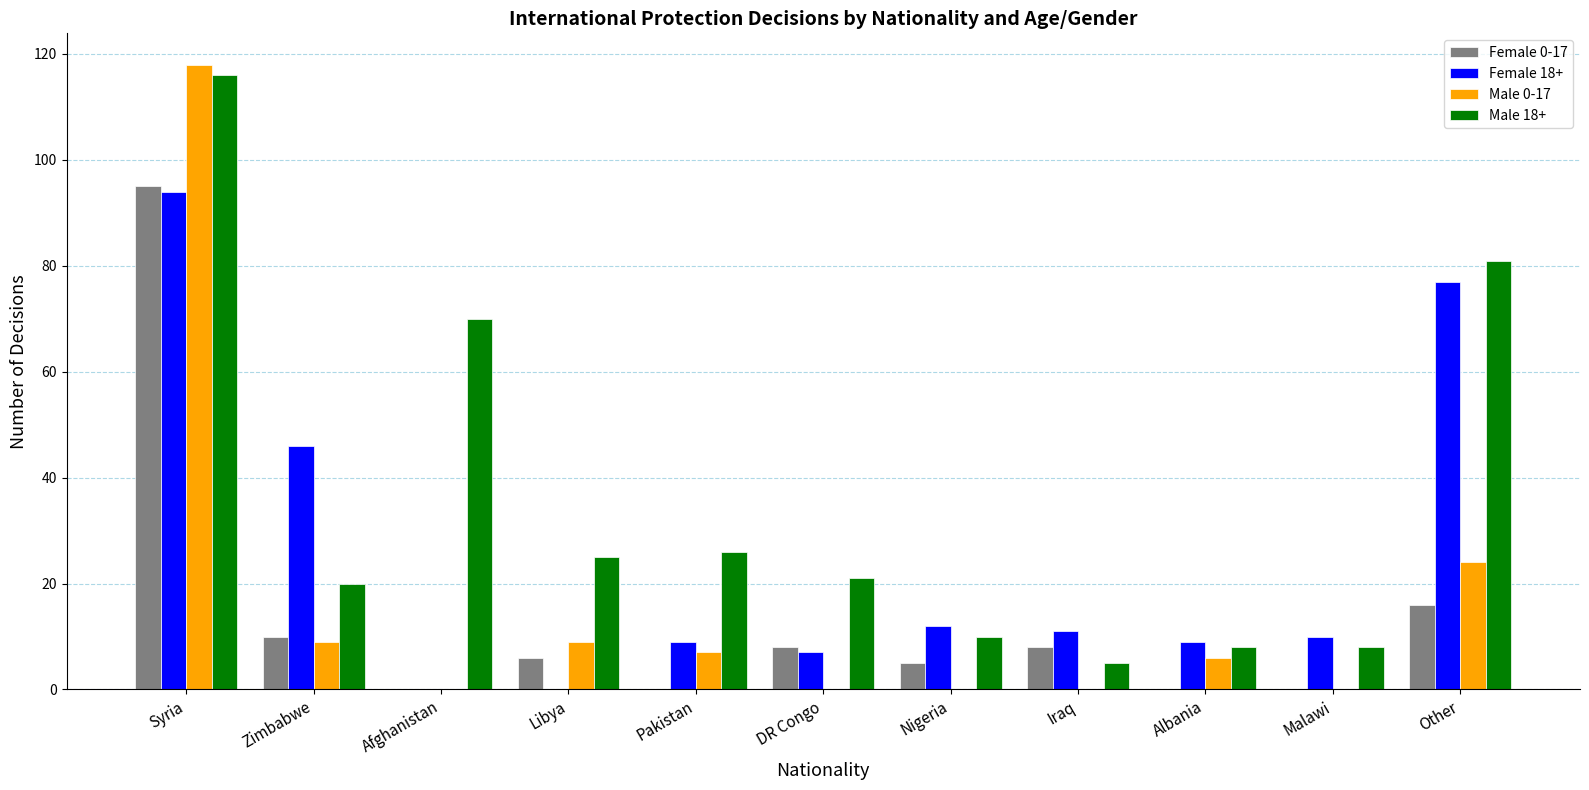

Reading left to right, what are all the values shown in this chart?

Female 0-17: Syria=95	Zimbabwe=10	Afghanistan=0	Libya=6	Pakistan=0	DR Congo=8	Nigeria=5	Iraq=8	Albania=0	Malawi=0	Other=16
Female 18+: Syria=94	Zimbabwe=46	Afghanistan=0	Libya=0	Pakistan=9	DR Congo=7	Nigeria=12	Iraq=11	Albania=9	Malawi=10	Other=77
Male 0-17: Syria=118	Zimbabwe=9	Afghanistan=0	Libya=9	Pakistan=7	DR Congo=0	Nigeria=0	Iraq=0	Albania=6	Malawi=0	Other=24
Male 18+: Syria=116	Zimbabwe=20	Afghanistan=70	Libya=25	Pakistan=26	DR Congo=21	Nigeria=10	Iraq=5	Albania=8	Malawi=8	Other=81